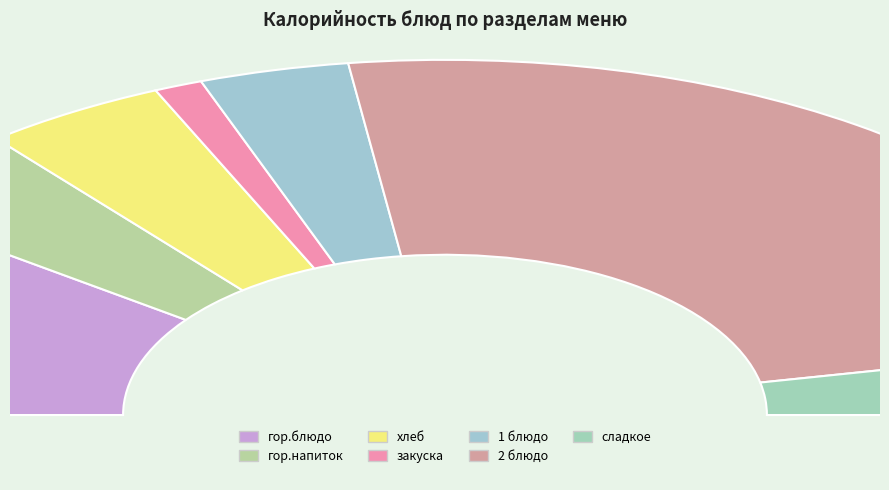

True or false: гор.блюдо accounts for 20% of the total.

True